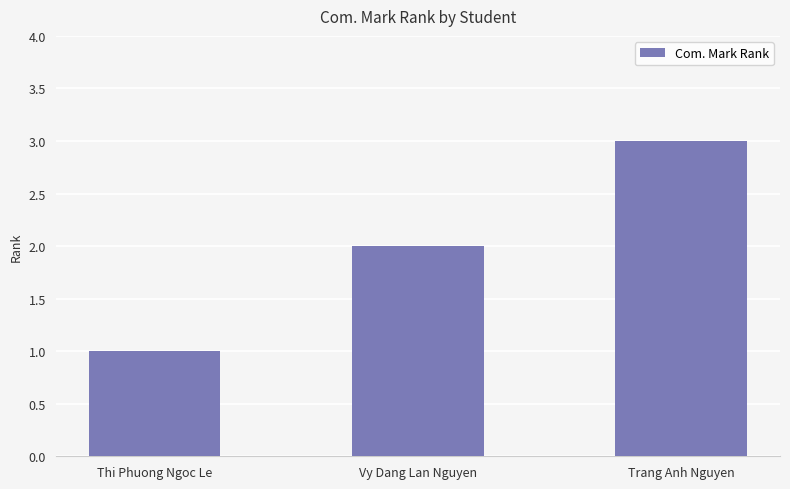

Is it true that the value at Vy Dang Lan Nguyen is 1?

False